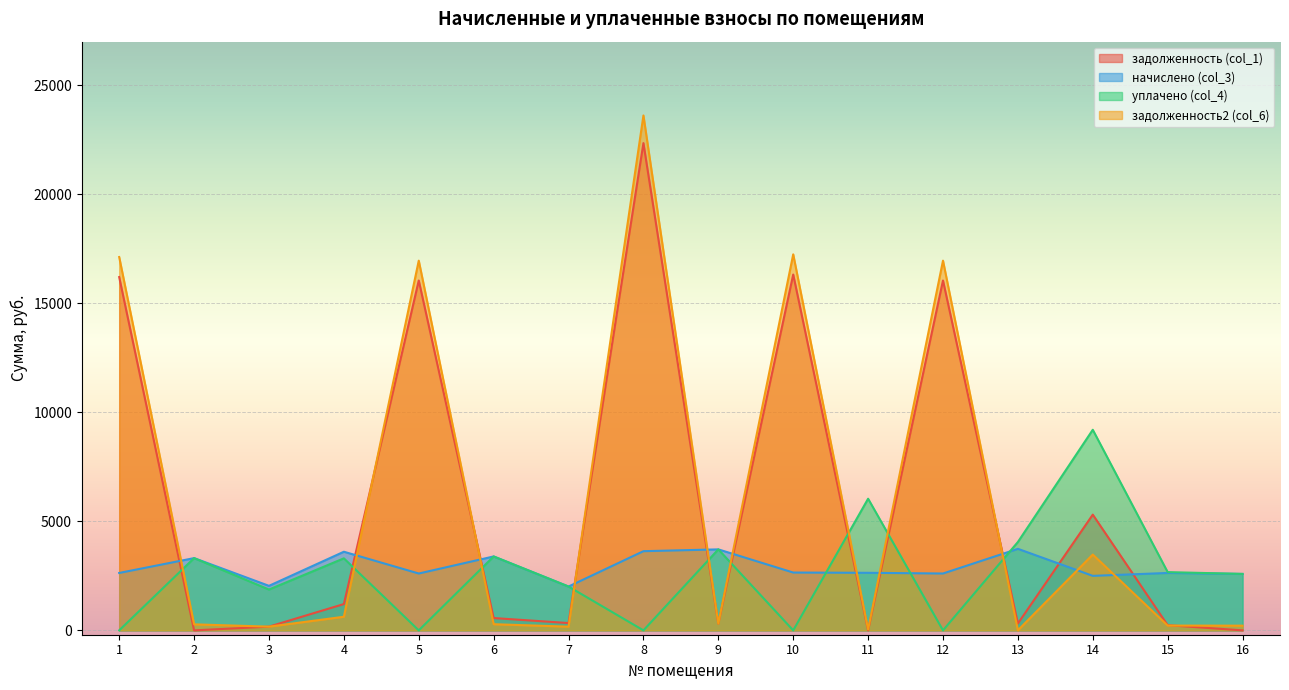

Reading left to right, list all the values displayed in this chart.

задолженность (col_1): 16202.8	0.0	170.1	1206.5	16046.2	565.0	335.0	22347.3	309.5	16320.2	0.0	16046.2	312.8	5307.7	237.1	0.0
начислено (col_3): 2633.0	3313.6	2041.6	3606.1	2607.6	3389.9	2009.8	3631.6	3714.2	2652.1	2639.4	2607.6	3739.7	2499.5	2633.0	2588.5
уплачено (col_4): 0.0	3313.6	1871.4	3303.1	0.0	3389.9	2009.8	0.0	3714.2	0.0	6037.6	0.0	4052.1	9200.0	2671.8	2588.5
задолженность2 (col_6): 17122.2	276.1	170.1	624.6	16956.7	282.5	169.3	23615.3	309.5	17246.2	39.0	16956.7	0.0	3476.6	219.3	215.7